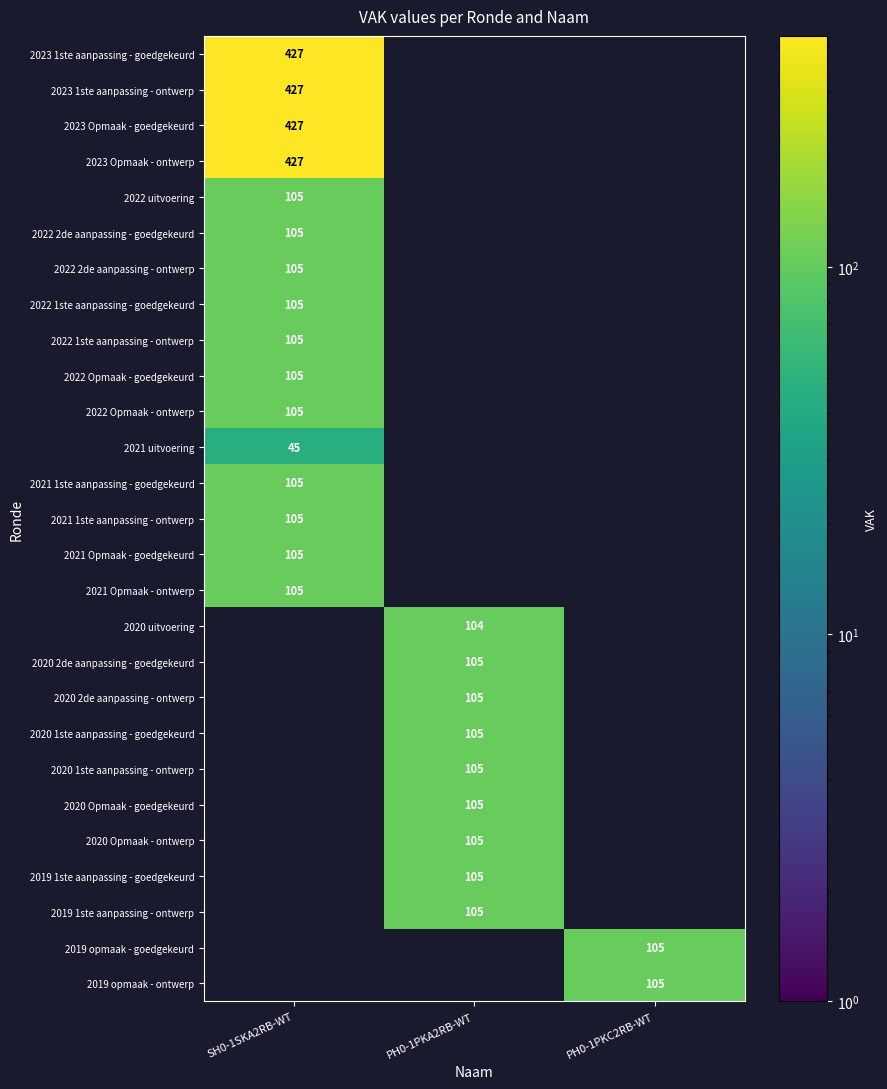

What is the smallest value displayed?

45.0